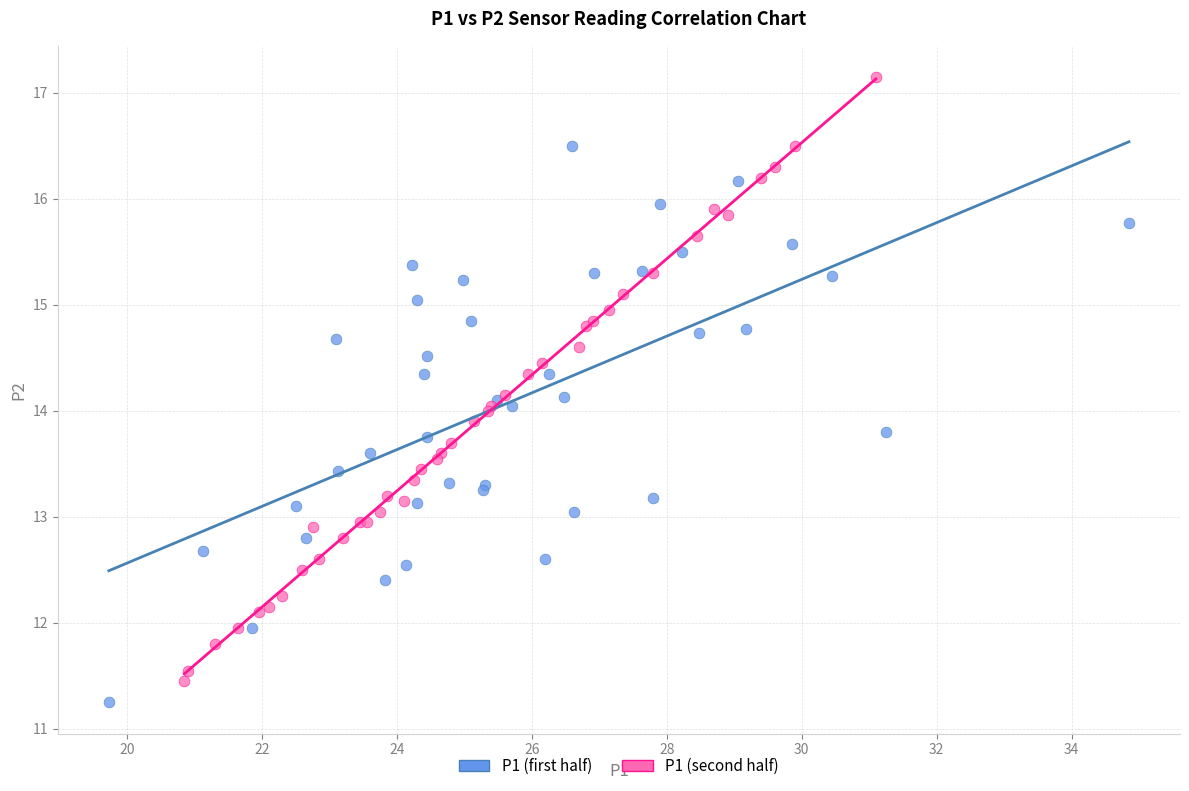

Which series reaches the maximum Y coordinate?

P1 (second half)